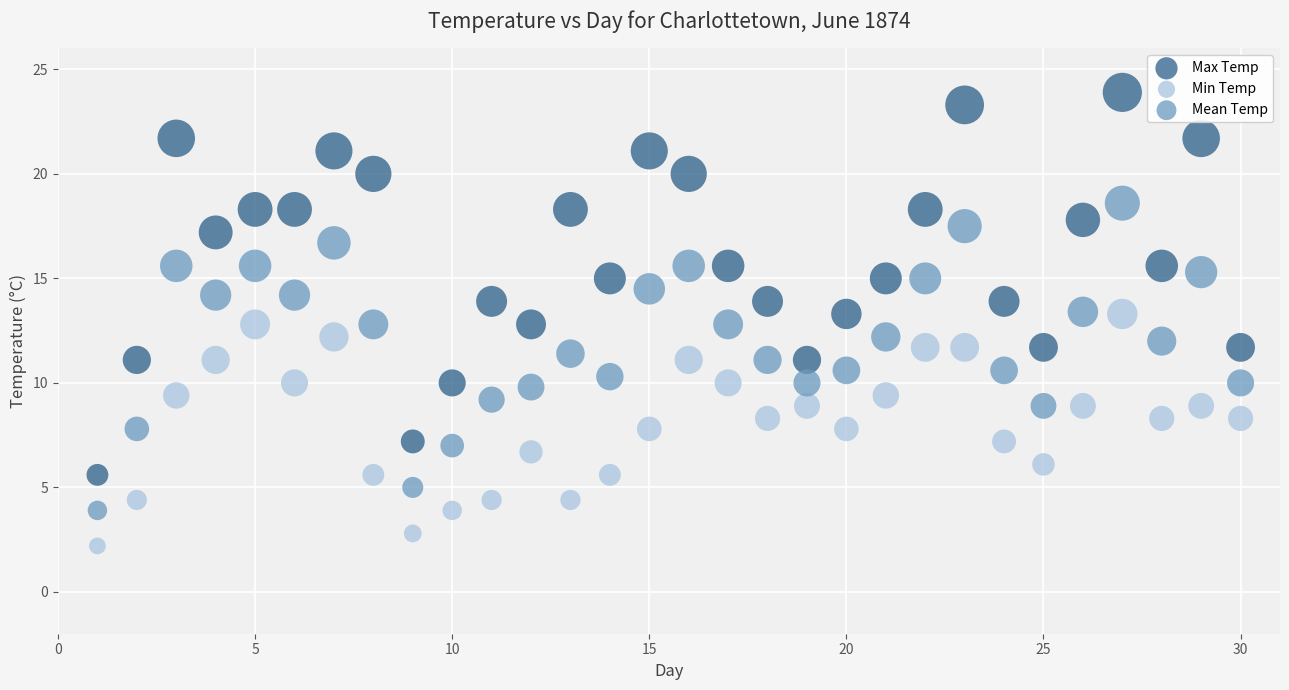

Across all data points, what is the range of Y values (max minus min)?

21.7